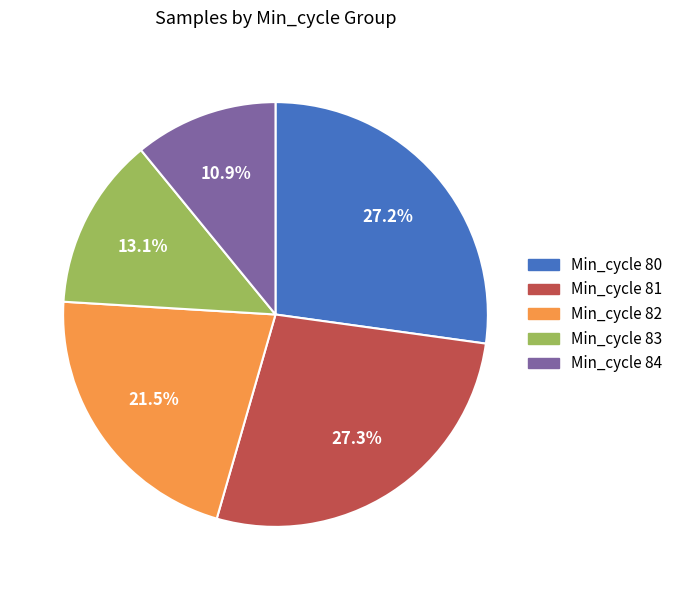

Do Min_cycle 82 and Min_cycle 83 together represent more than half of the pie?

No